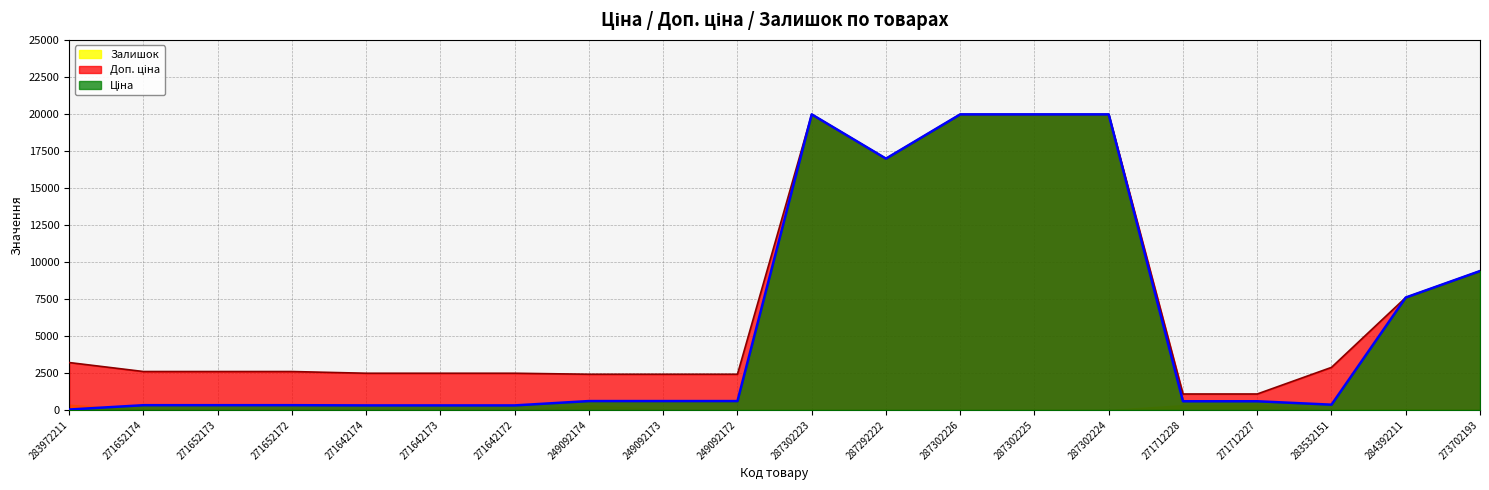

Where is the first local maximum for Доп. ціна?

287302223